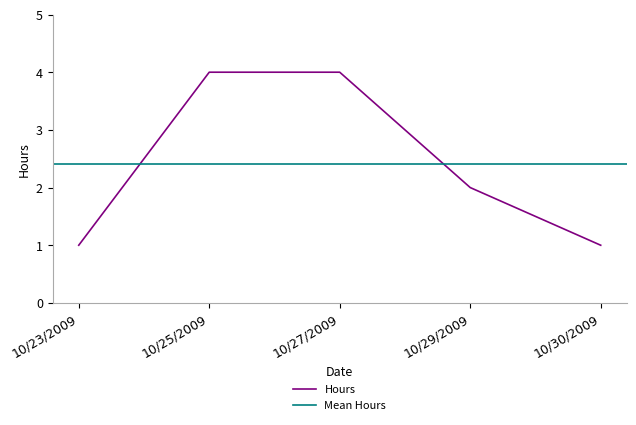

List the labels in order of value, smallest first.

10/23/2009, 10/30/2009, 10/29/2009, 10/25/2009, 10/27/2009